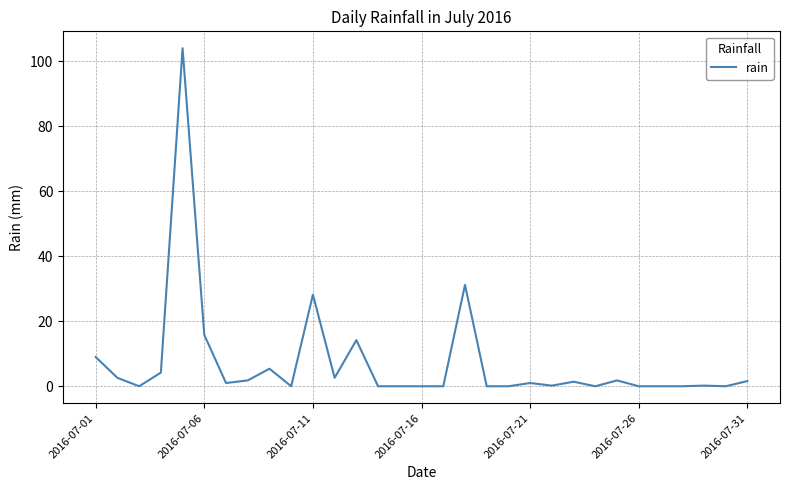

How many categories are shown in the chart?

31